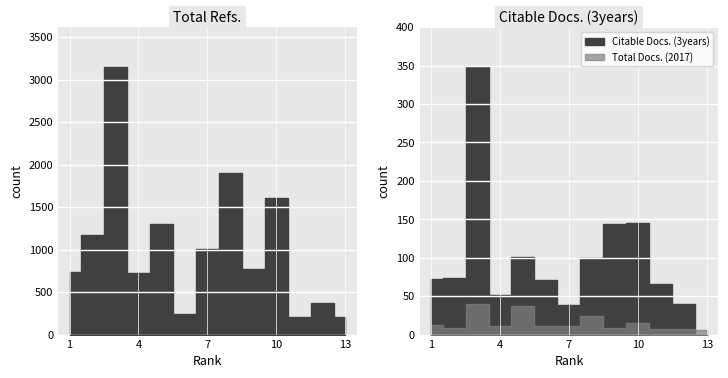

What is the value of the Citable Docs. (3years) point at the 11th from the left?

66